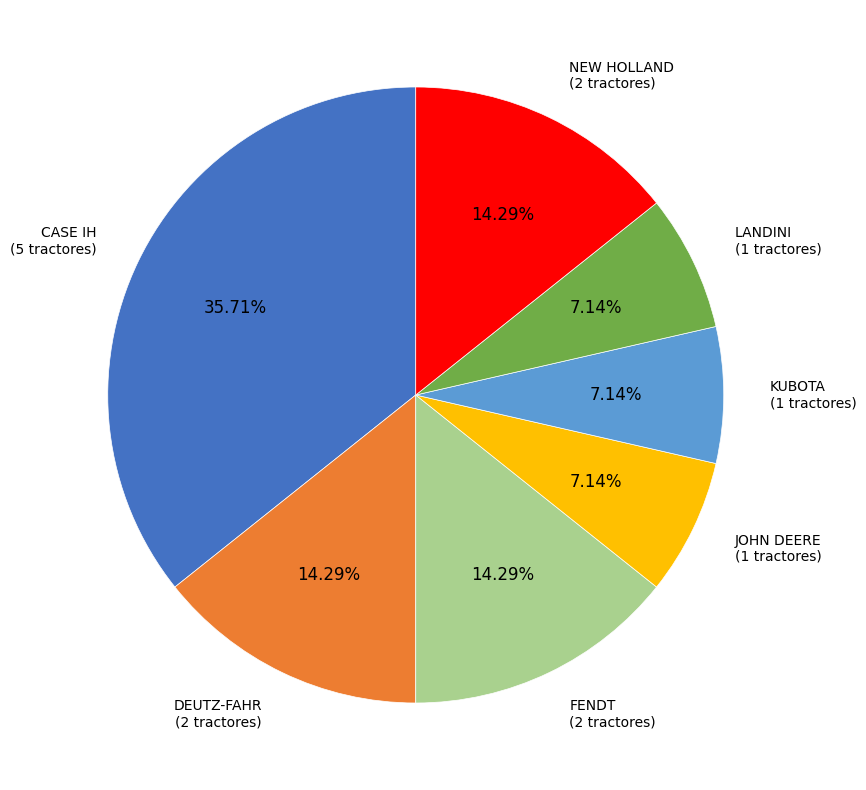

Is it true that CASE IH is 36% of the pie?

True